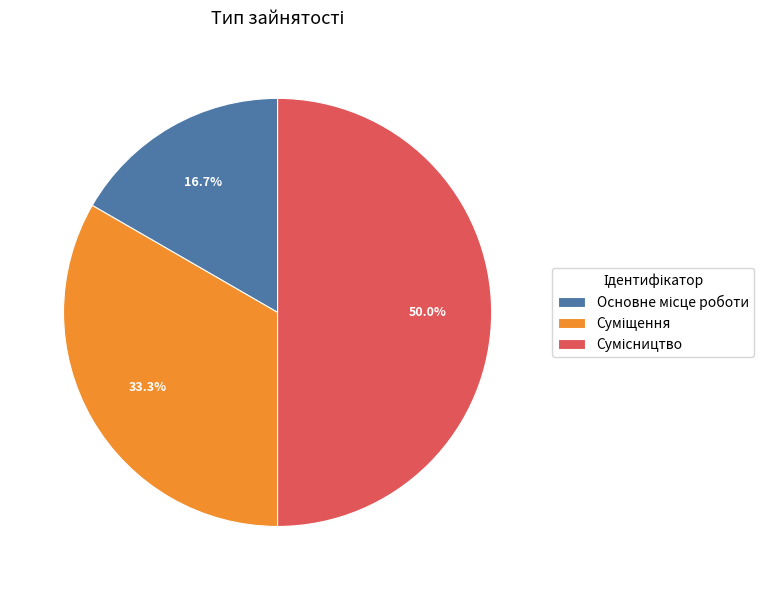

How many segments does this pie chart have?

3